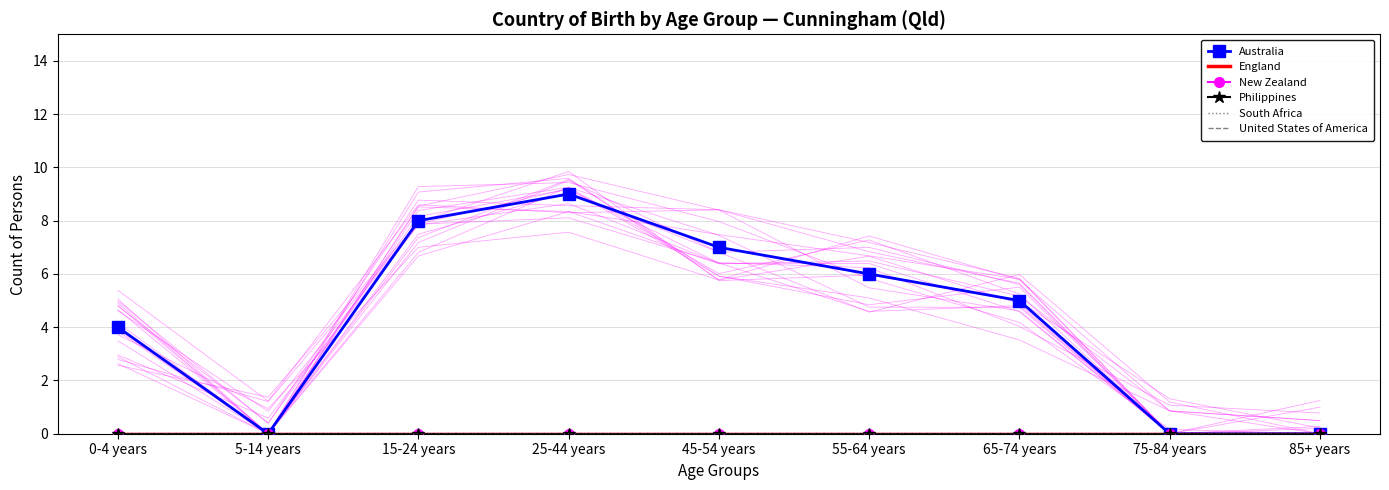

At how many categories does at least one series exceed 3?

6